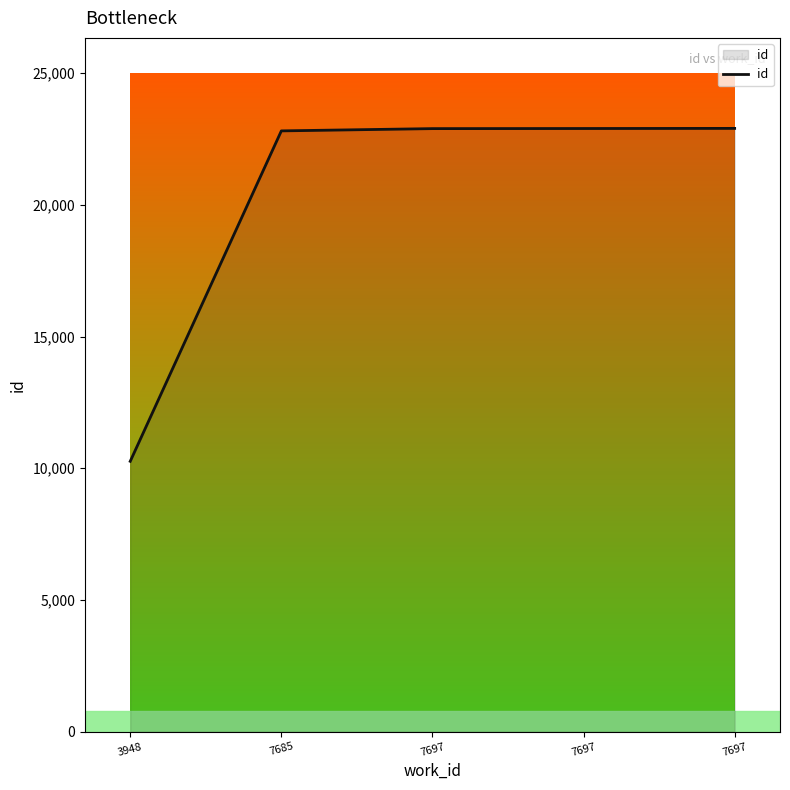

How many lines are shown in the chart?

1